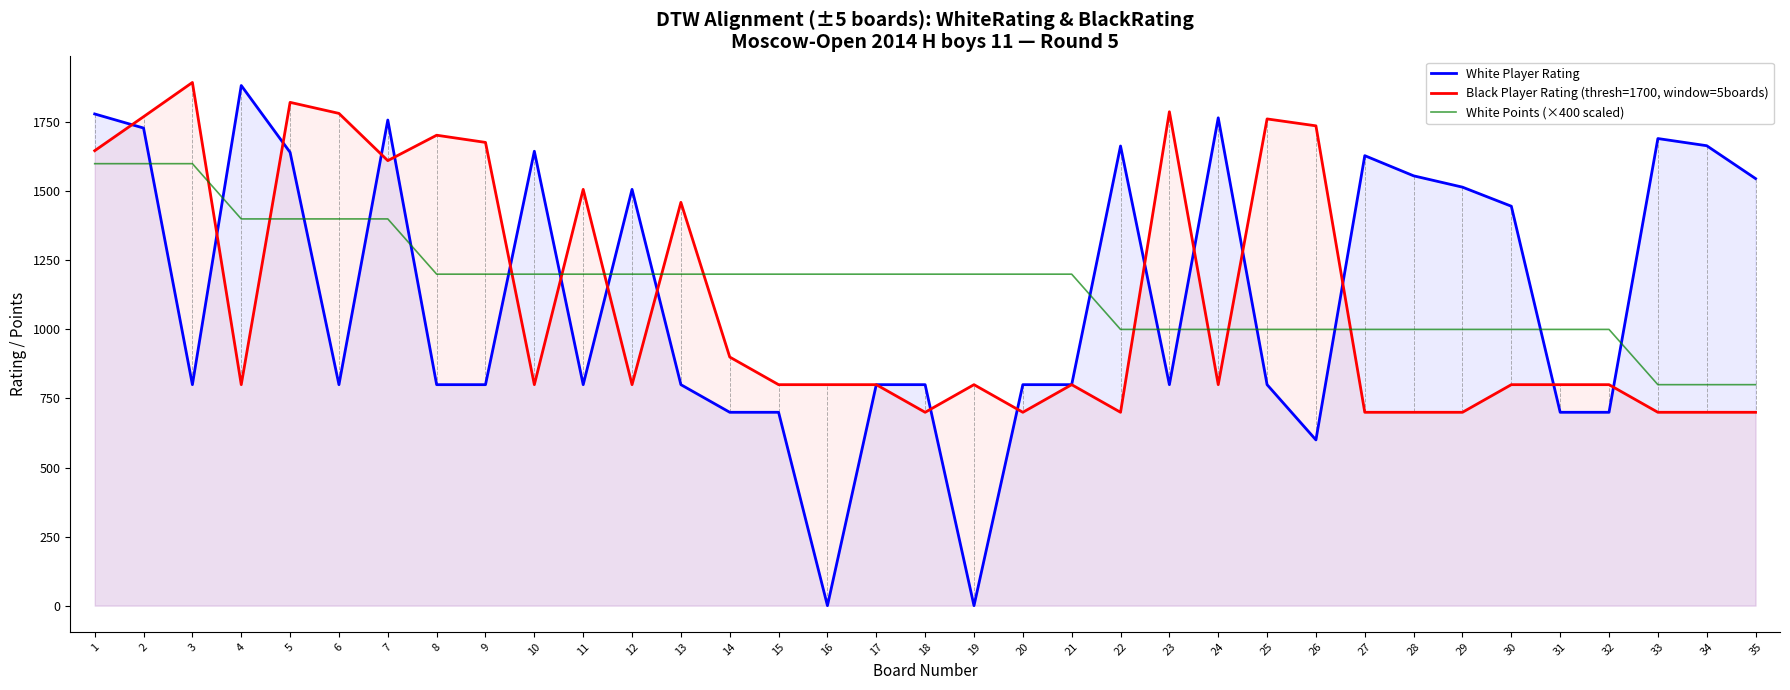

True or false: White Player Rating and White Points (×400 scaled) cross at least once.

True